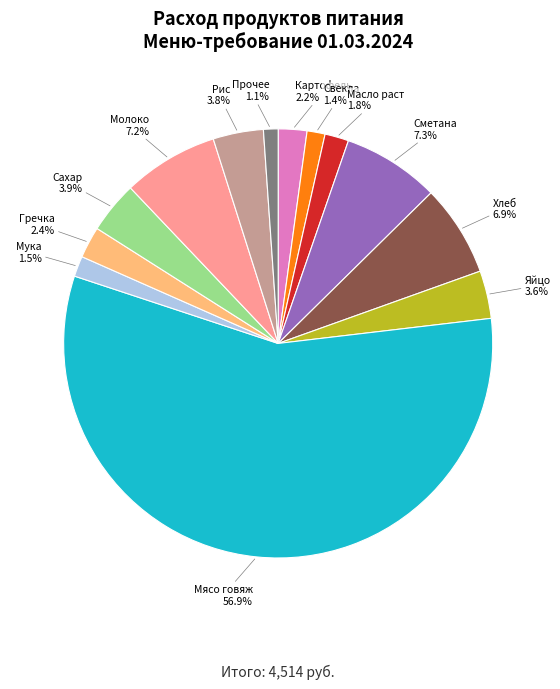

What is the total percentage of Хлеб and Картофель?

9.1%